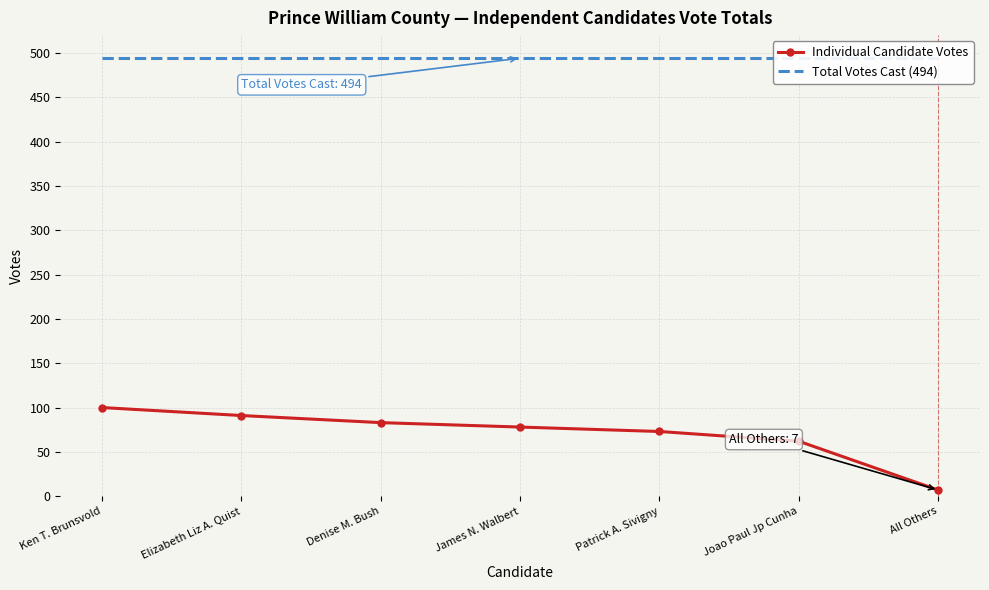

Is it true that Total Votes Cast (494) equals 494 at Elizabeth Liz A. Quist?

True